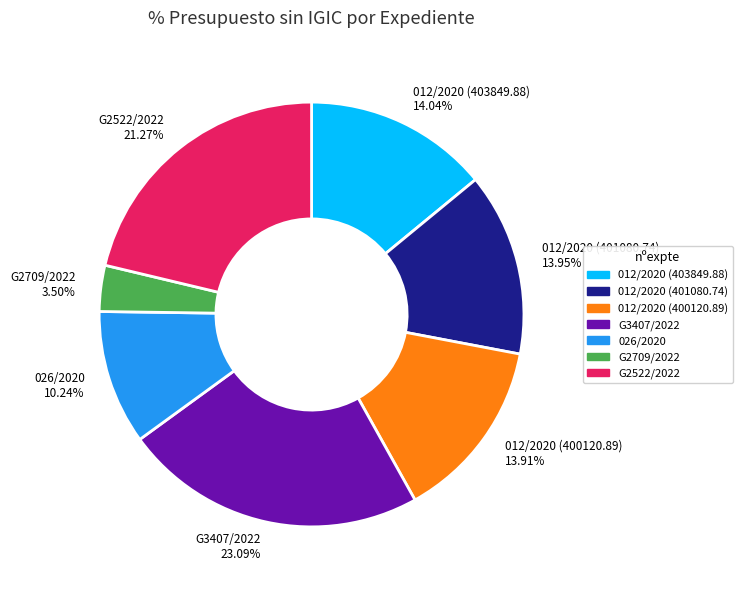

Count the number of slices in the pie.

7